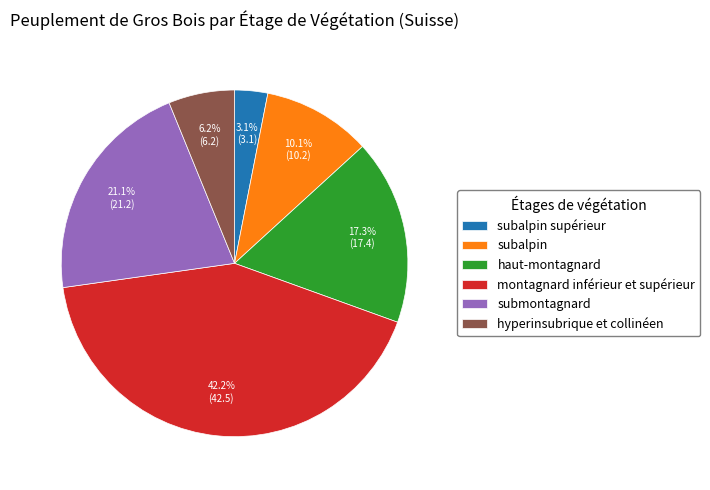

Between submontagnard and hyperinsubrique et collinéen, which is larger?

submontagnard